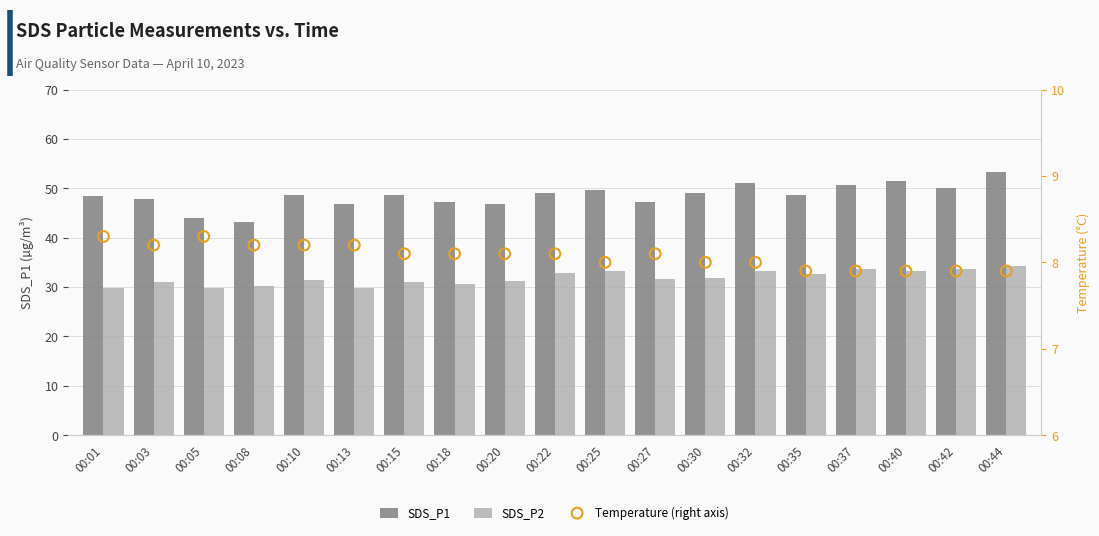

Which series has the largest total across all categories?

SDS_P1